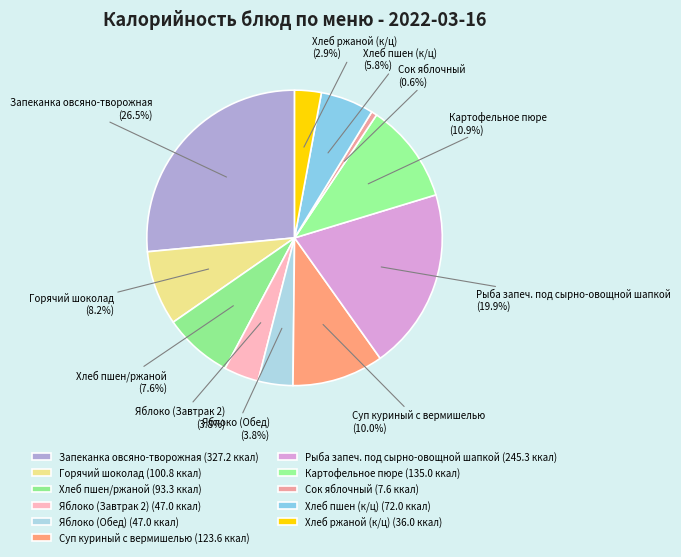

To the nearest percent, what percentage of the pie is Хлеб ржаной (к/ц)?

3%